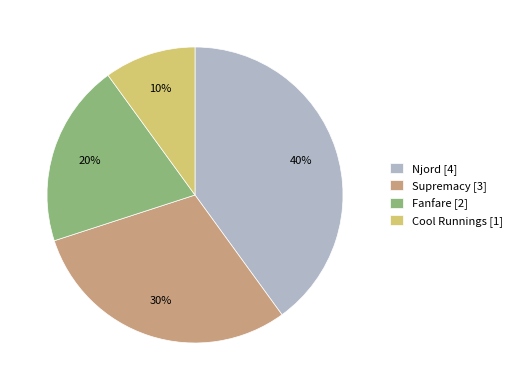

Does Njord represent more than half of the total?

No